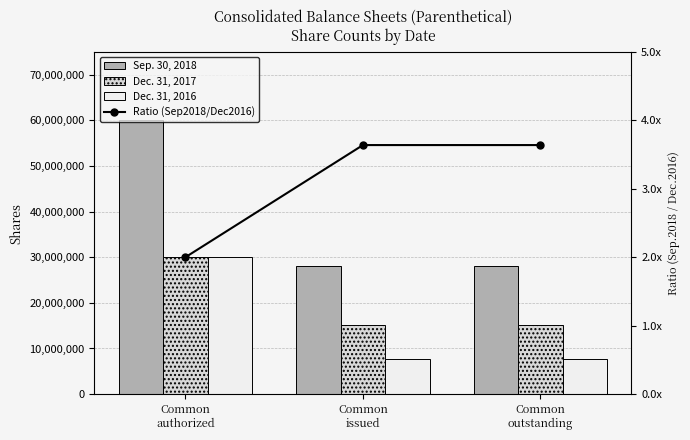

Reading left to right, transcribe all the data shown in this chart.

Sep. 30, 2018: Common
authorized=60000000.0	Common
issued=28138565.0	Common
outstanding=28138565.0
Dec. 31, 2017: Common
authorized=30000000.0	Common
issued=15217231.0	Common
outstanding=15217231.0
Dec. 31, 2016: Common
authorized=30000000.0	Common
issued=7733205.0	Common
outstanding=7733205.0
Ratio (Sep2018/Dec2016): Common
authorized=2.0	Common
issued=3.6	Common
outstanding=3.6